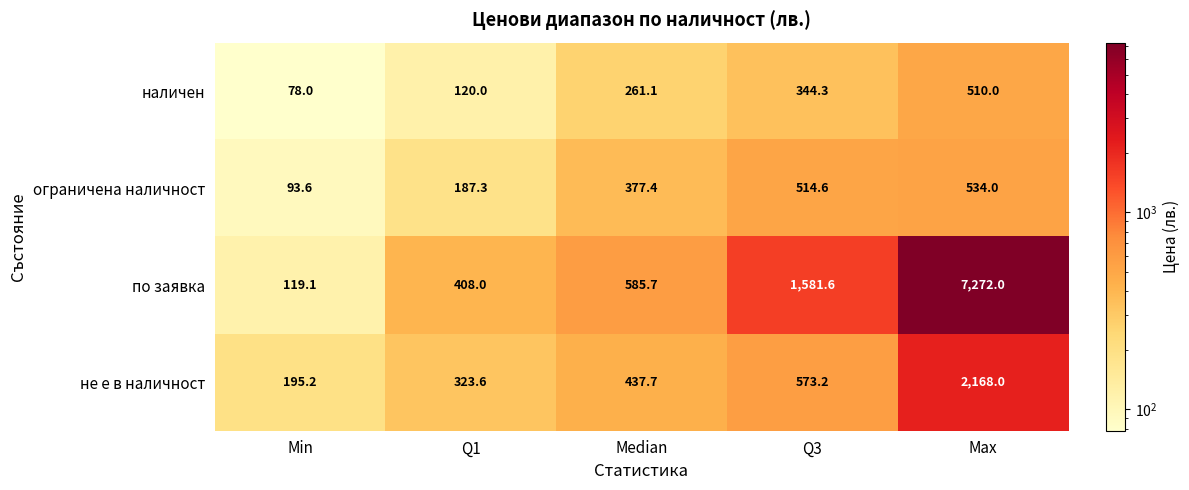

What is the difference between the maximum and minimum values in the по заявка series?

7152.9